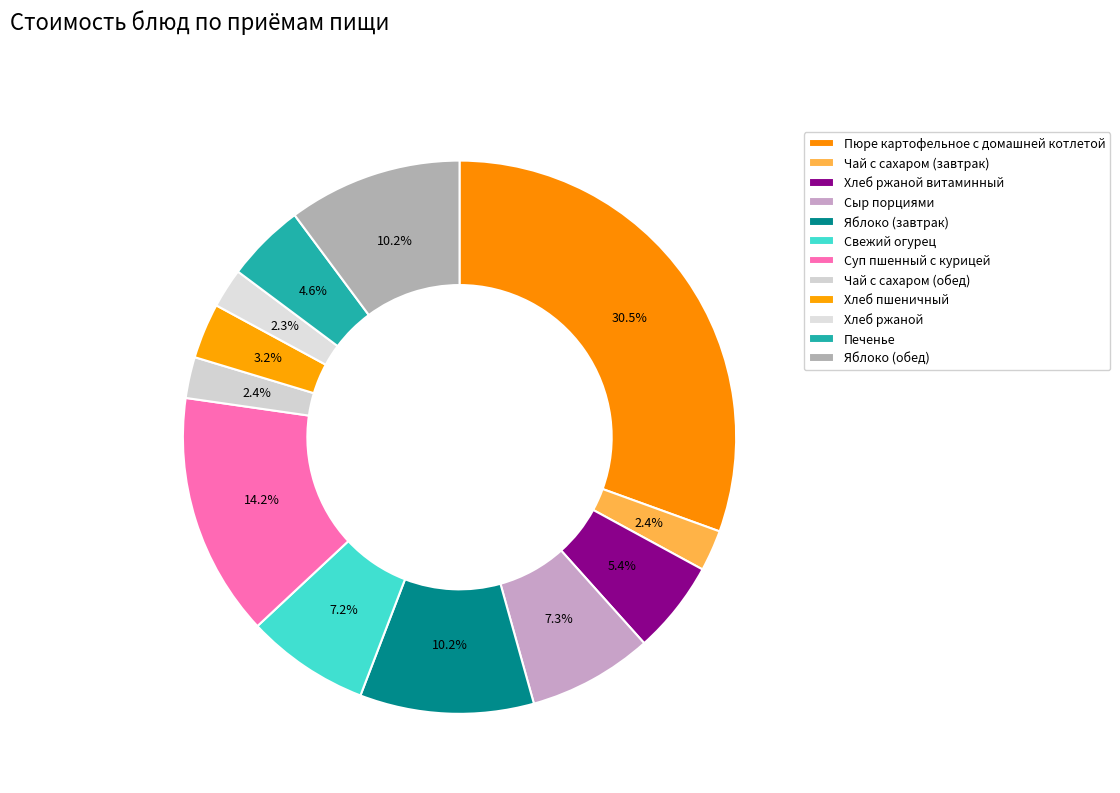

Is Яблоко (обед) the majority of the pie?

No